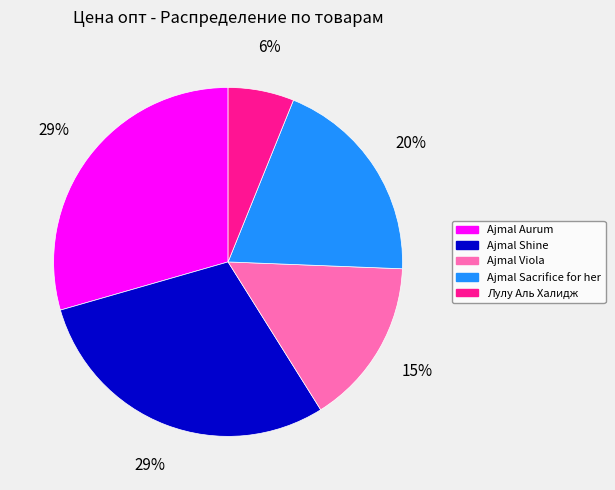

Is there a majority slice in this chart?

No